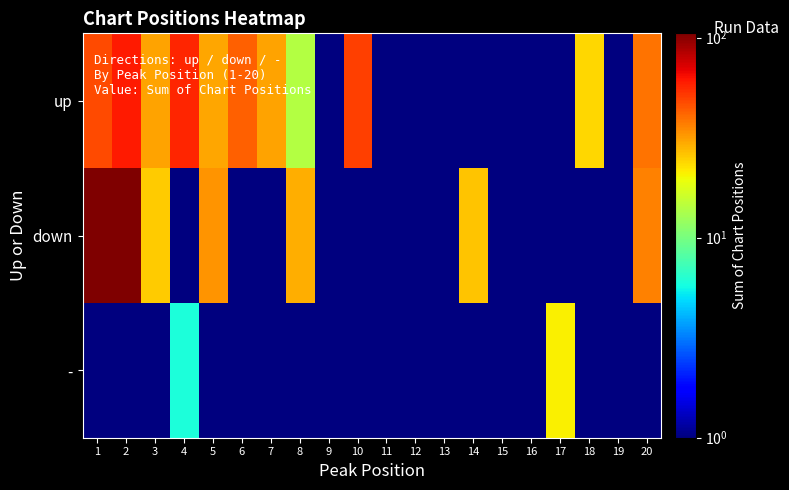

Reading left to right, what are all the values shown in this chart?

up: 1=48.0	2=60.0	3=31.0	4=57.0	5=30.0	6=43.0	7=31.0	8=14.0	9=0.1	10=50.0	11=0.1	12=0.1	13=0.1	14=0.1	15=0.1	16=0.1	17=0.1	18=24.0	19=0.1	20=39.0
down: 1=105.0	2=105.0	3=25.0	4=0.1	5=33.0	6=0.1	7=0.1	8=29.0	9=0.1	10=0.1	11=0.1	12=0.1	13=0.1	14=26.0	15=0.1	16=0.1	17=0.1	18=0.1	19=0.1	20=36.0
-: 1=0.1	2=0.1	3=0.1	4=6.0	5=0.1	6=0.1	7=0.1	8=0.1	9=0.1	10=0.1	11=0.1	12=0.1	13=0.1	14=0.1	15=0.1	16=0.1	17=21.0	18=0.1	19=0.1	20=0.1